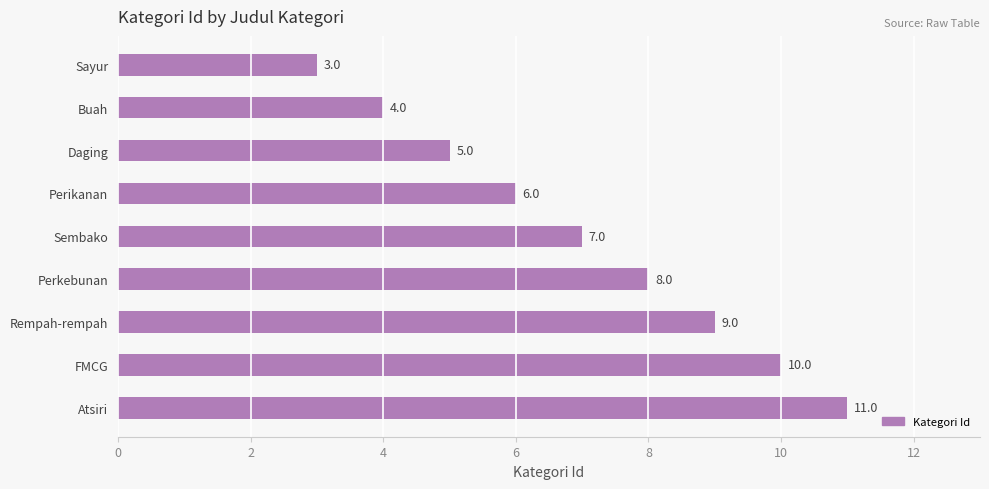

Reading top to bottom, what are all the values shown in this chart?

Sayur=3	Buah=4	Daging=5	Perikanan=6	Sembako=7	Perkebunan=8	Rempah-rempah=9	FMCG=10	Atsiri=11